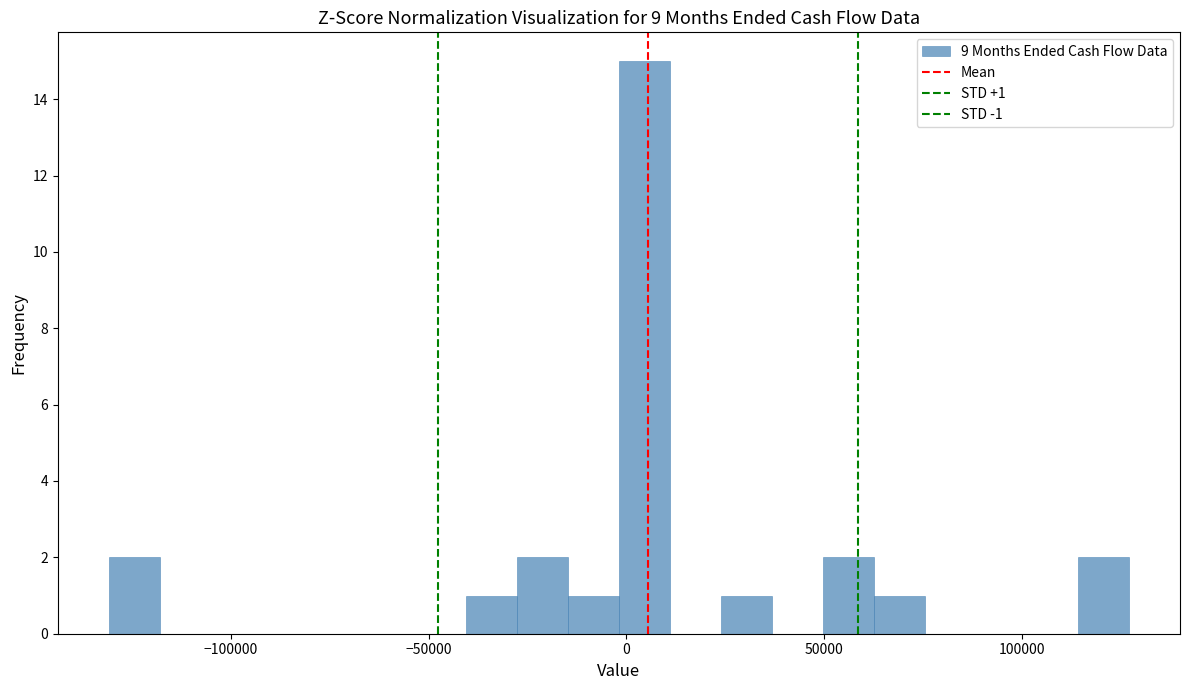

Around what value on the x-axis is the tallest bar? Give the approximate position of its centre, as read against the axis.

5000